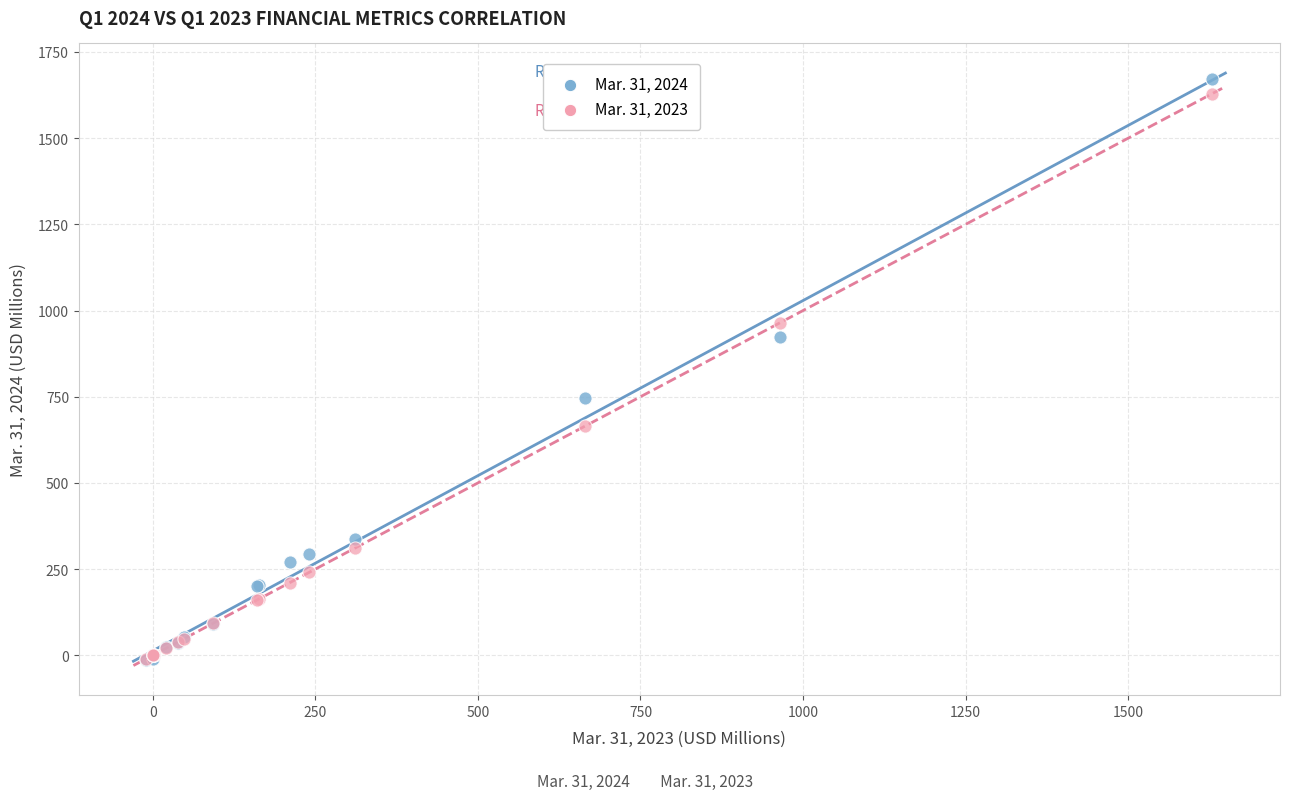

Which series contains the highest Y value?

Mar. 31, 2024